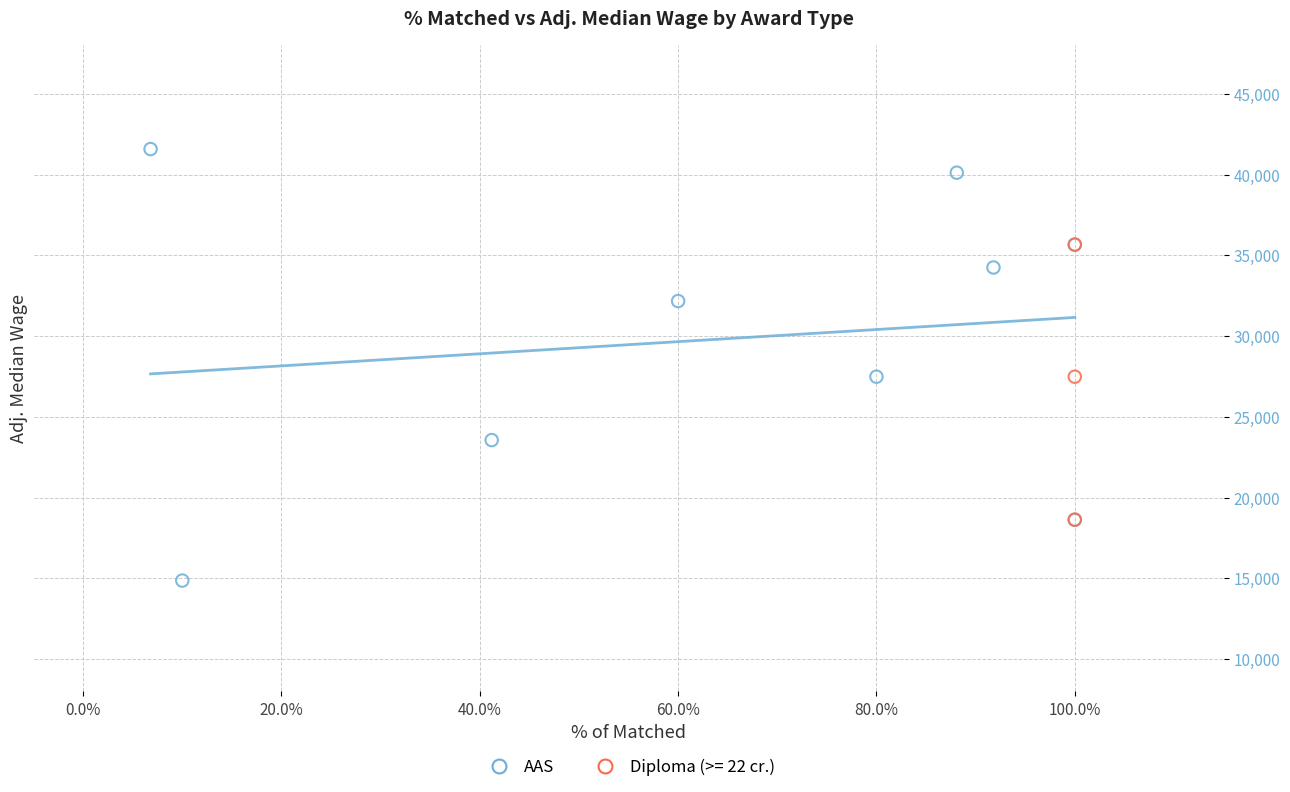

Which series contains the lowest Y value?

AAS